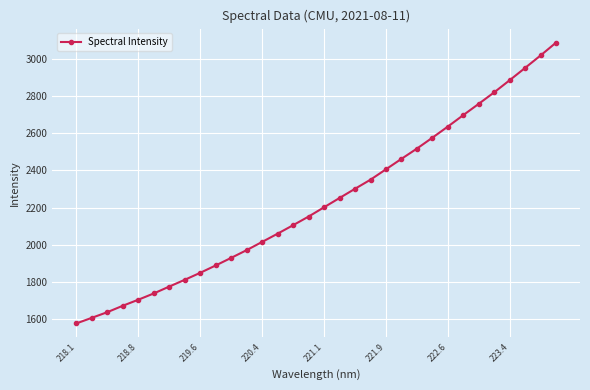

Reading left to right, transcribe all the data shown in this chart.

1576.2	1606.5	1636.9	1671.5	1704.0	1737.8	1774.9	1811.3	1849.0	1888.6	1929.5	1971.2	2015.4	2059.8	2105.5	2152.0	2201.9	2252.0	2301.5	2350.4	2406.5	2462.6	2517.9	2576.6	2636.5	2698.3	2759.1	2821.1	2886.3	2952.6	3019.6	3088.7